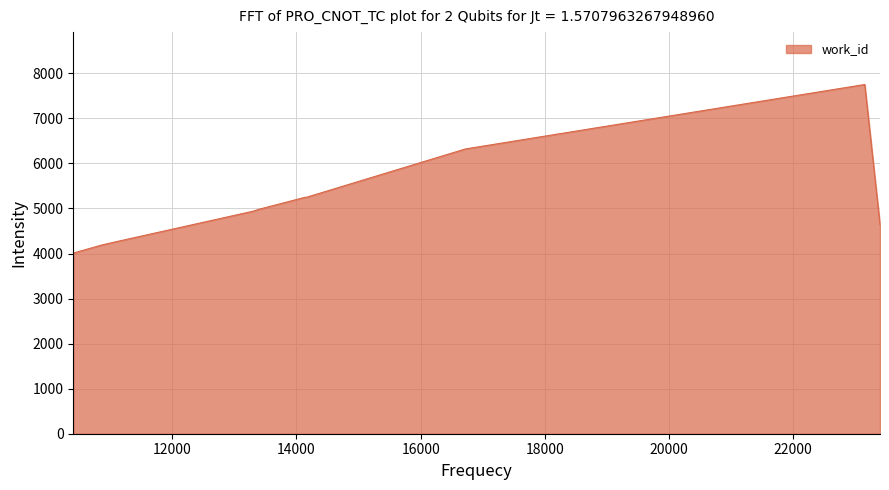

What is the difference between the maximum and minimum values?

3742